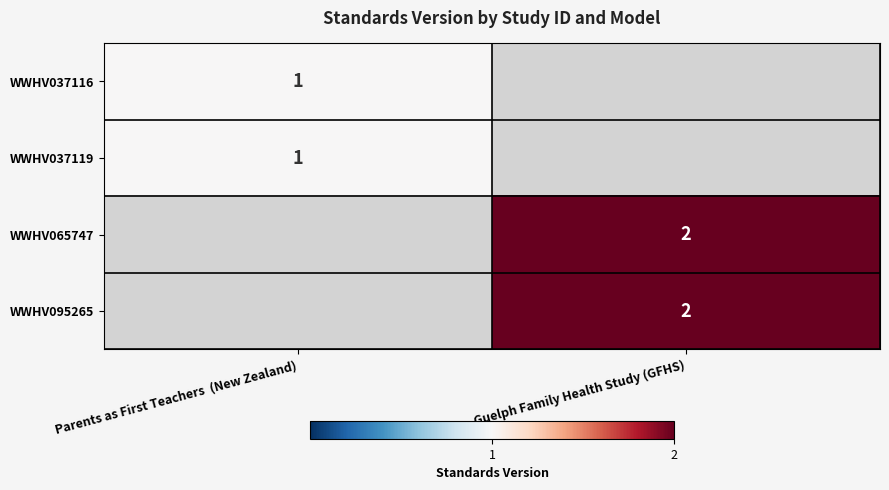

The WWHV065747 series shows 2 at Guelph Family Health Study (GFHS). True or false?

True